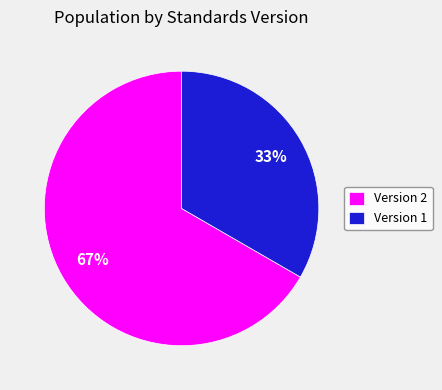

What is the ratio of the value at Version 2 to the value at Version 1?

2.0